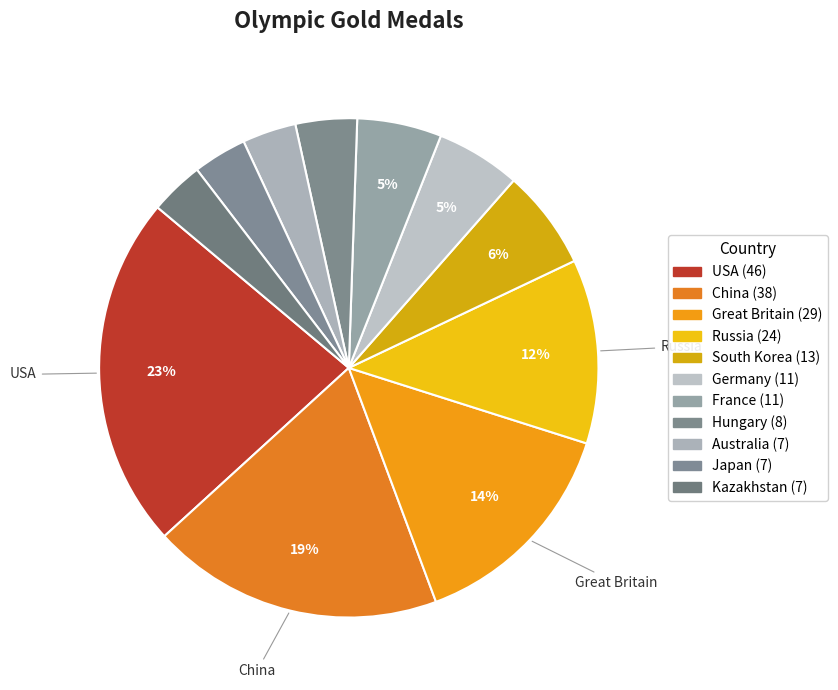

To the nearest percent, what is the difference between the Australia and Great Britain slice percentages?

11%